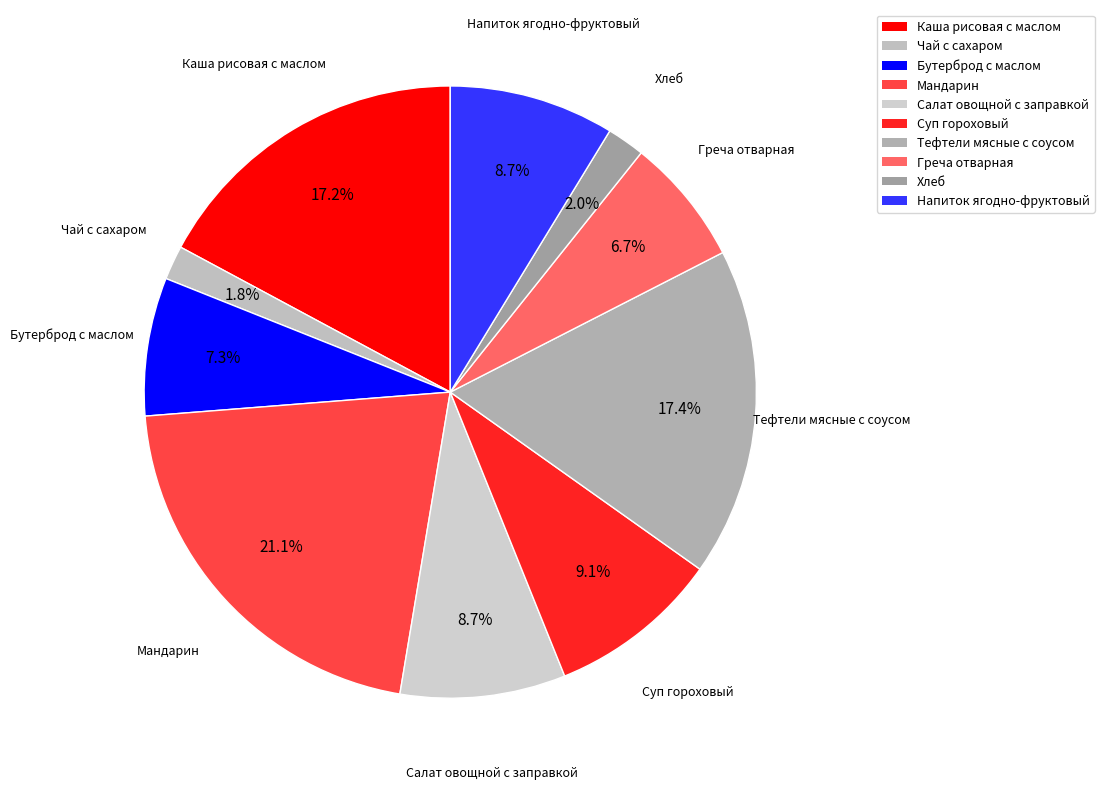

To the nearest percent, what is the average slice percentage?

10%